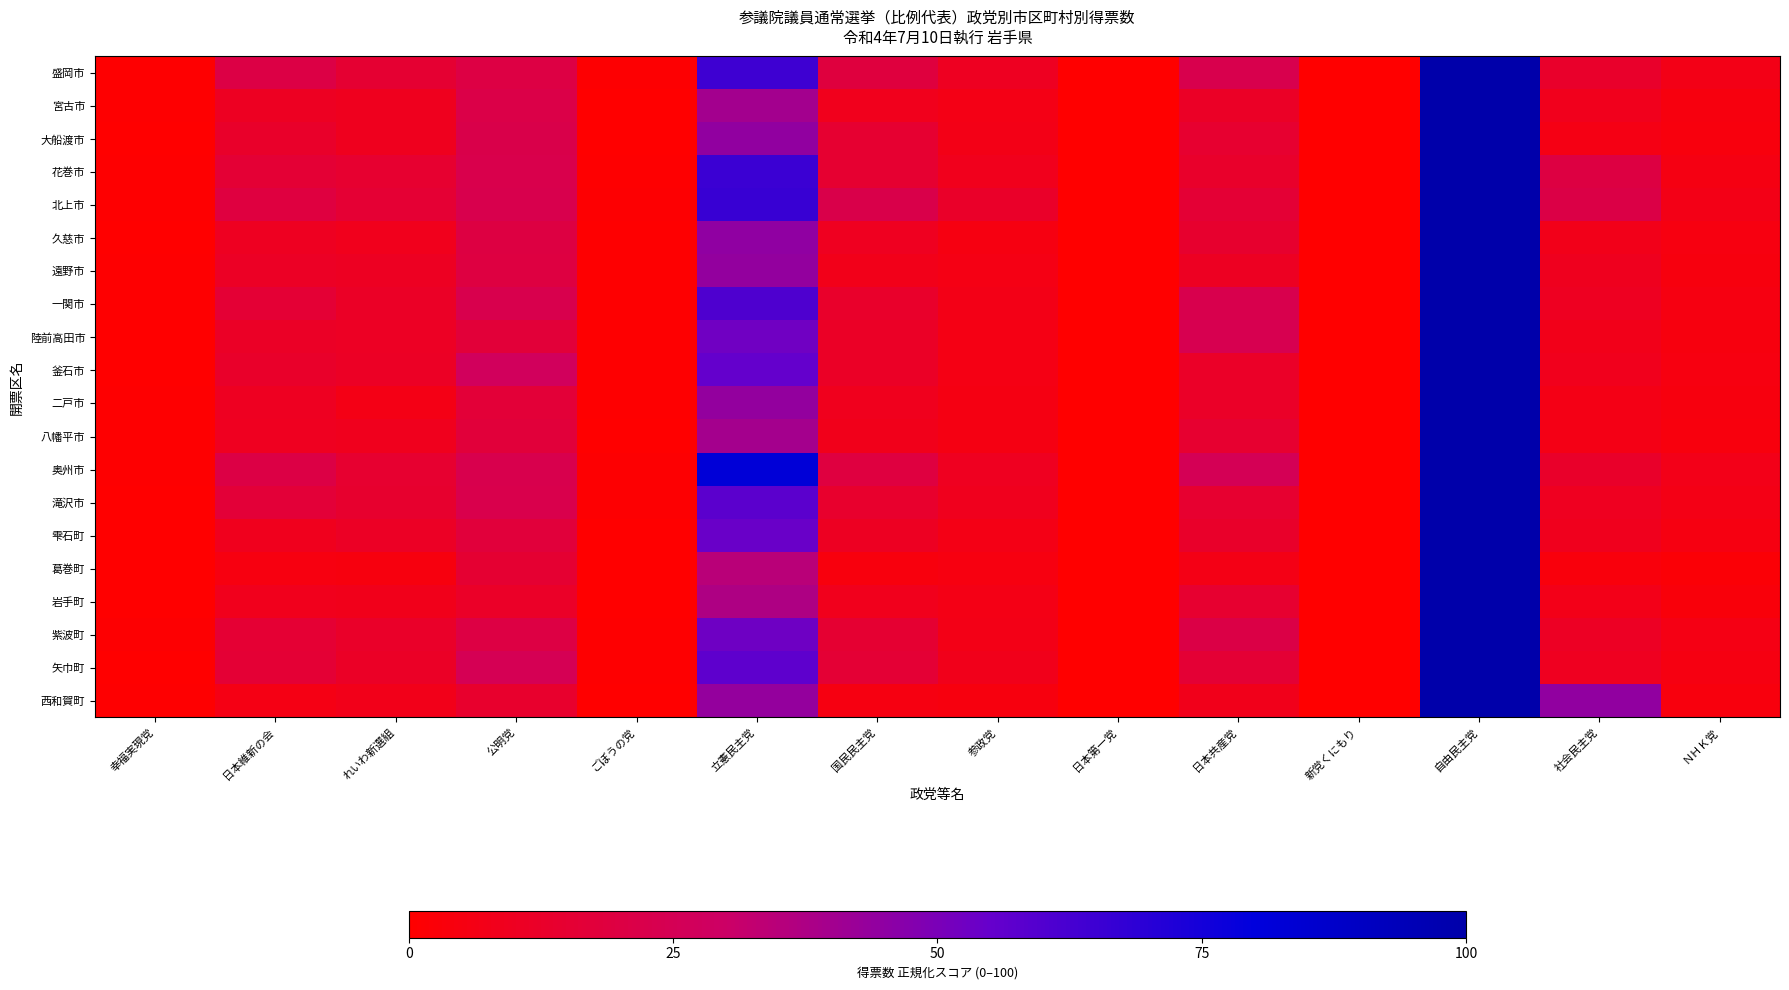

Rank the series by their maximum value, from lowest to highest.

盛岡市, 宮古市, 大船渡市, 花巻市, 北上市, 久慈市, 遠野市, 一関市, 陸前高田市, 釜石市, 二戸市, 八幡平市, 奥州市, 滝沢市, 雫石町, 葛巻町, 岩手町, 紫波町, 矢巾町, 西和賀町